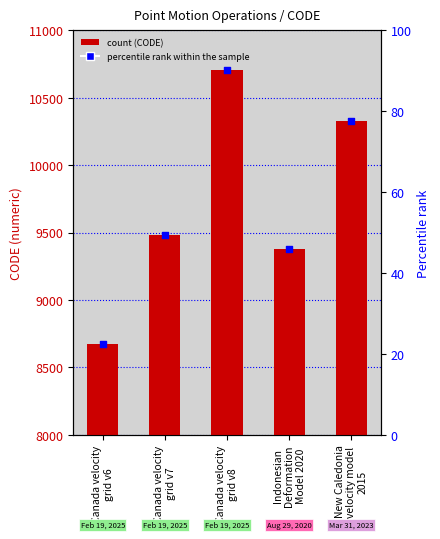

Is the value of CODE at Indonesian
Deformation
Model 2020 greater than the value of percentile rank within the sample at Canada velocity
grid v7?

Yes